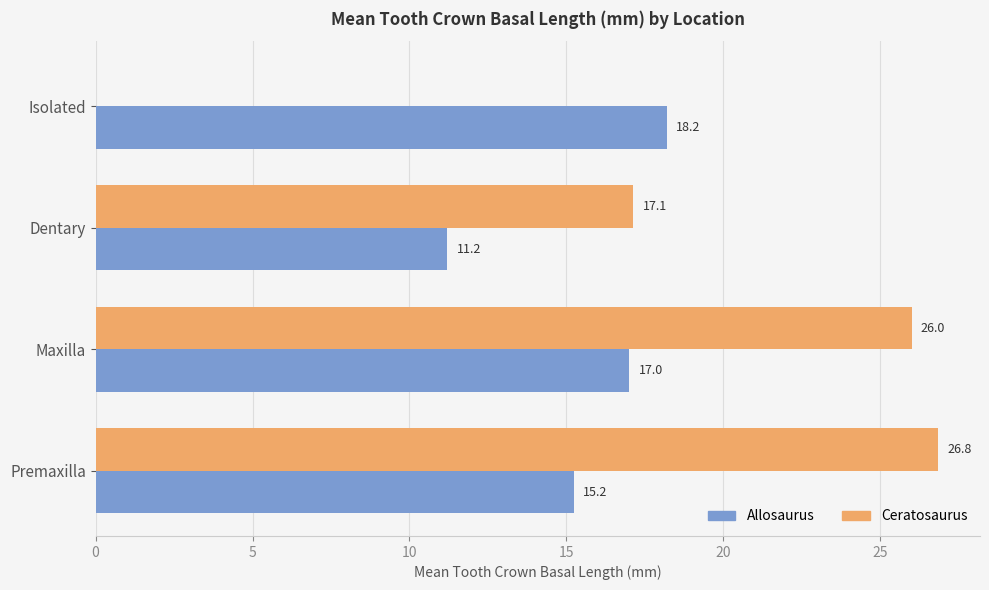

Which label corresponds to the largest value in the chart?

Premaxilla